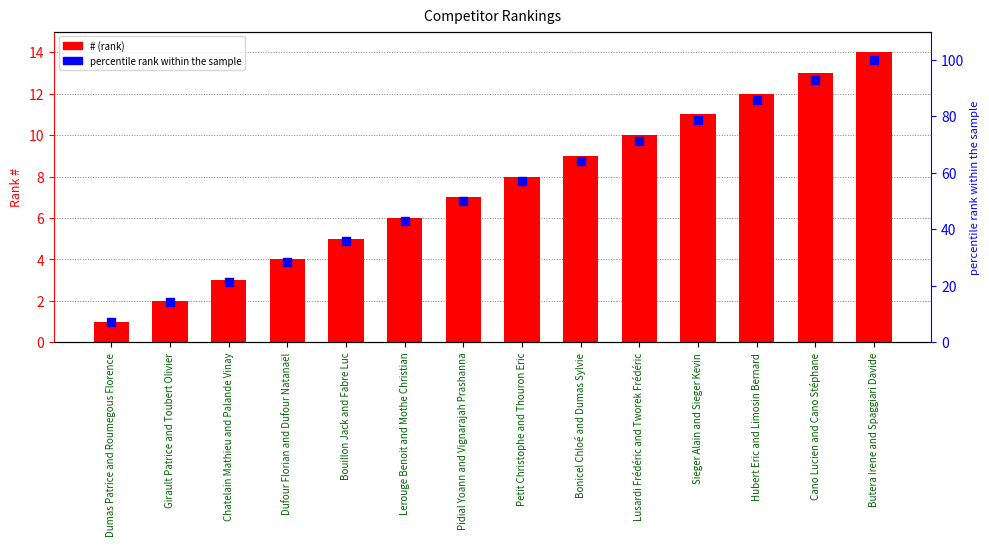

Which series contains the lowest Y value?

#